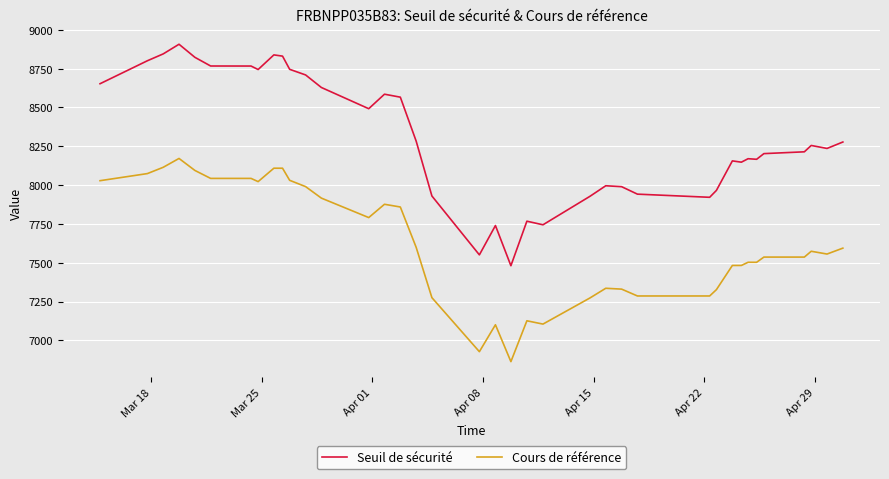

Count the number of categories in the chart.

38